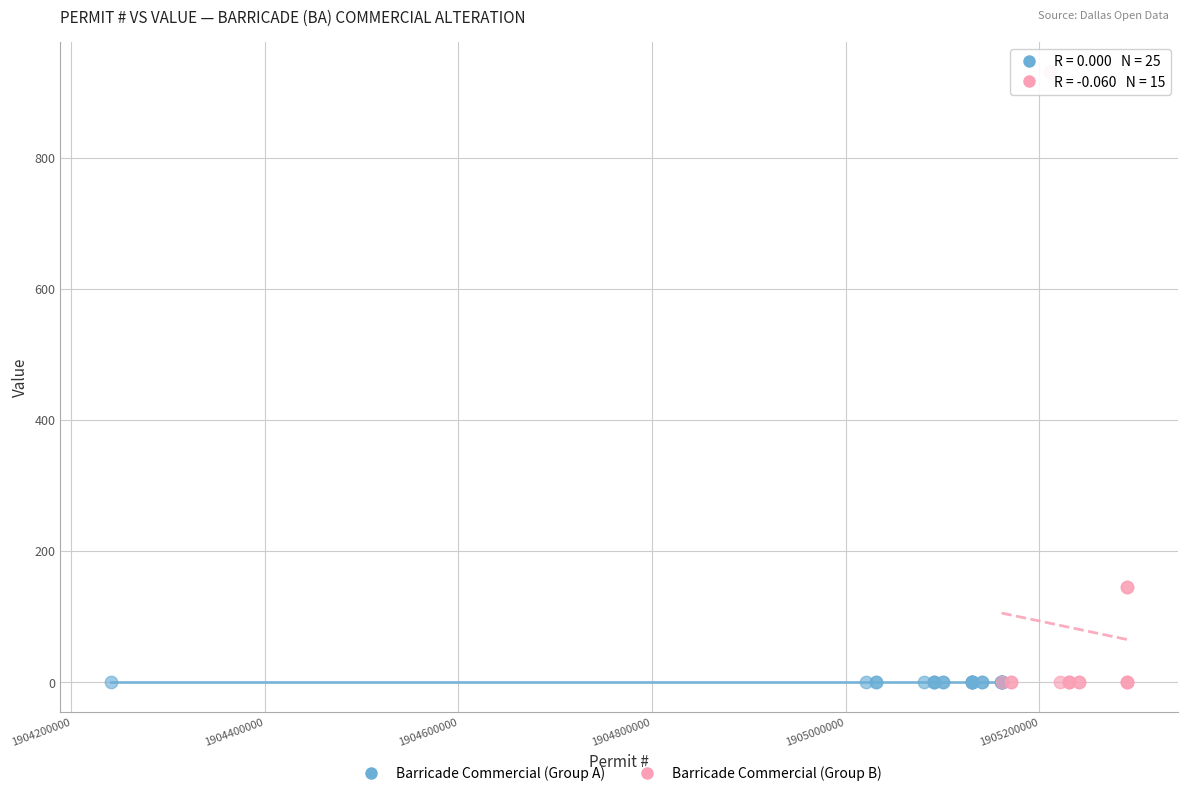

Which series contains the highest Y value?

Barricade Commercial (Group B)